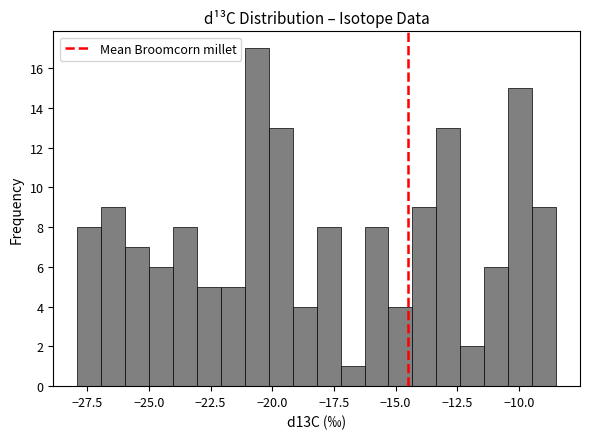

Around what value on the x-axis is the tallest bar? Give the approximate position of its centre, as read against the axis.

-20.5